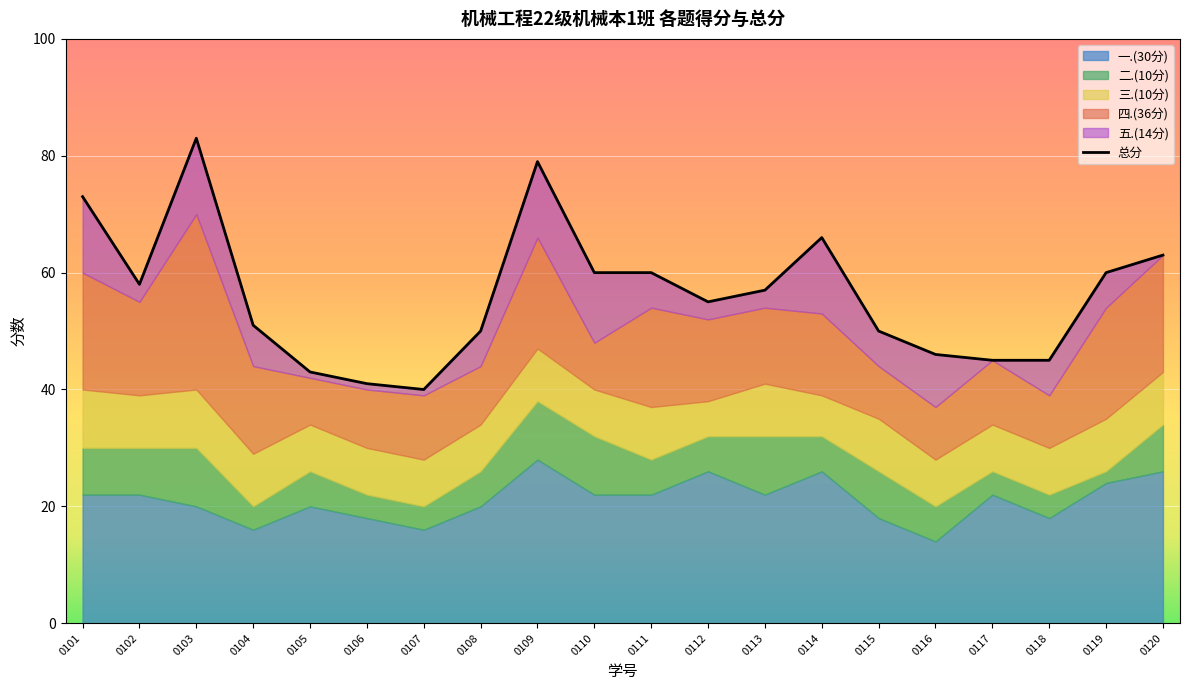

Rank the categories by value from lowest to highest.

0107, 0106, 0105, 0117, 0118, 0116, 0108, 0115, 0104, 0112, 0113, 0102, 0110, 0111, 0119, 0120, 0114, 0101, 0109, 0103